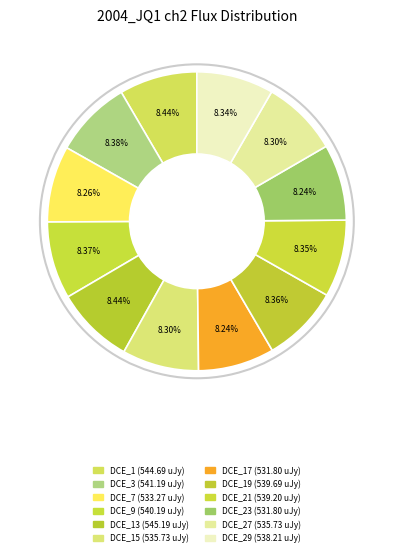

What is the smallest slice in the pie chart?

DCE_17